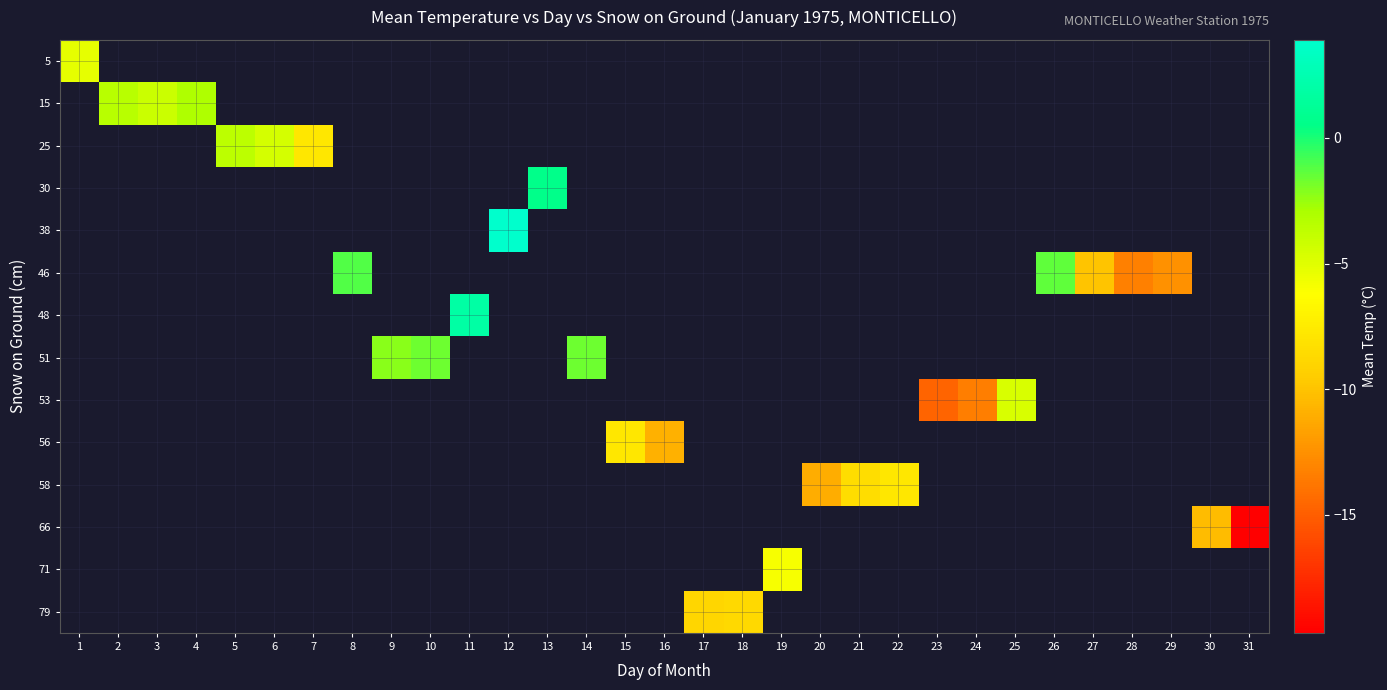

Which has a higher value, 1 or 25?

25